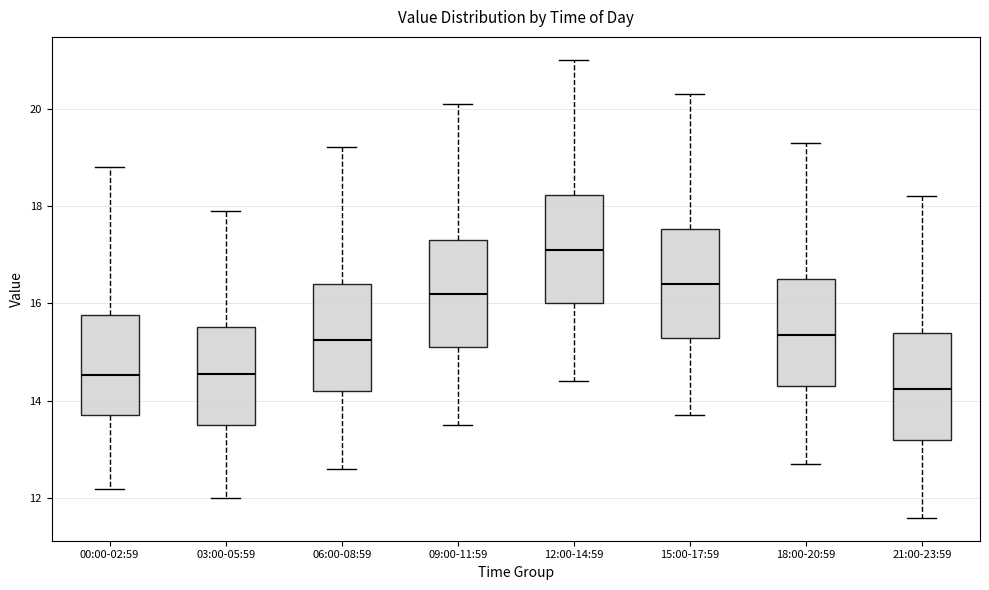

Reading left to right, transcribe this box plot: for each box, give where its median line is, the range the box spans, and where its two whiskers end, as read against the y-axis. The values are not printed on the chart, so give them approximately, as read against the axis.

00:00-02:59: median 14.6, box 13.8 to 15.8, whiskers 12.2 to 18.8
03:00-05:59: median 14.6, box 13.6 to 15.6, whiskers 12.0 to 18.0
06:00-08:59: median 15.2, box 14.2 to 16.4, whiskers 12.6 to 19.2
09:00-11:59: median 16.2, box 15.2 to 17.4, whiskers 13.6 to 20.2
12:00-14:59: median 17.2, box 16.0 to 18.2, whiskers 14.4 to 21.0
15:00-17:59: median 16.4, box 15.4 to 17.6, whiskers 13.8 to 20.4
18:00-20:59: median 15.4, box 14.4 to 16.6, whiskers 12.8 to 19.4
21:00-23:59: median 14.2, box 13.2 to 15.4, whiskers 11.6 to 18.2